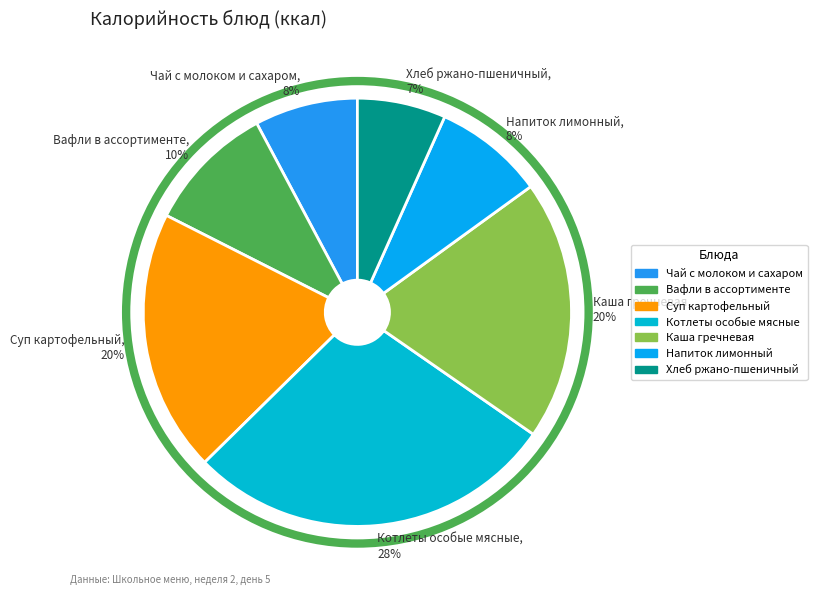

What percentage is the Каша гречневая slice, to the nearest percent?

20%